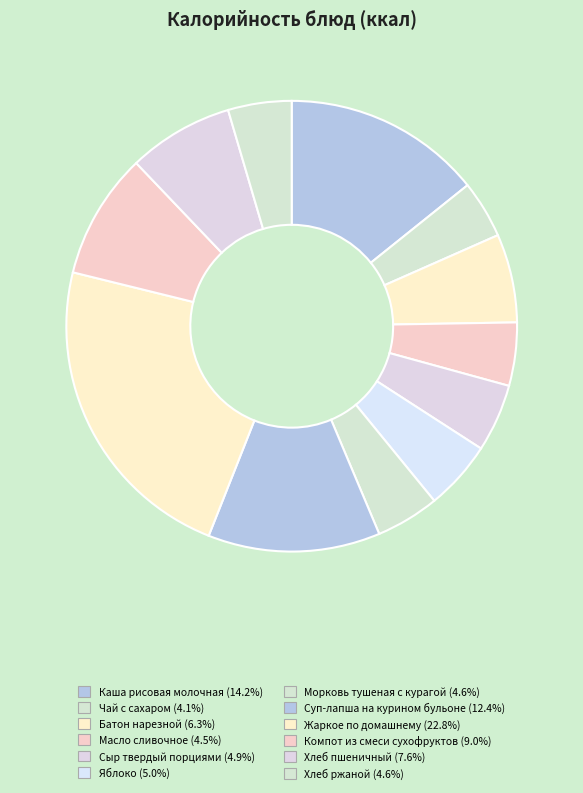

Which slice is the largest?

Жаркое по домашнему